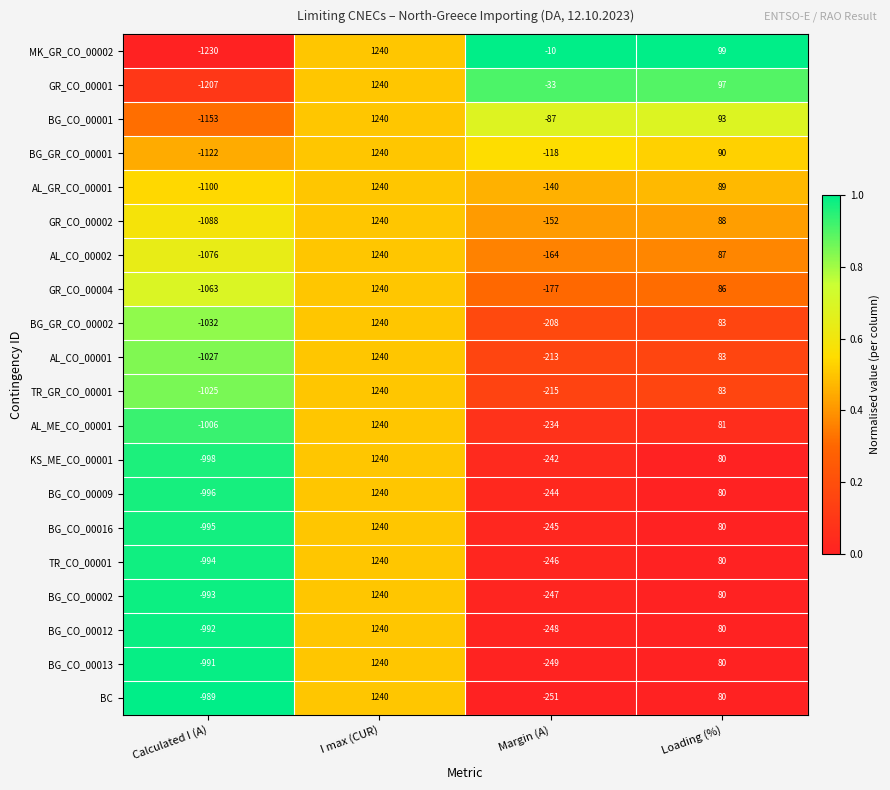

What is the sum of all AL_CO_00002 values?

87